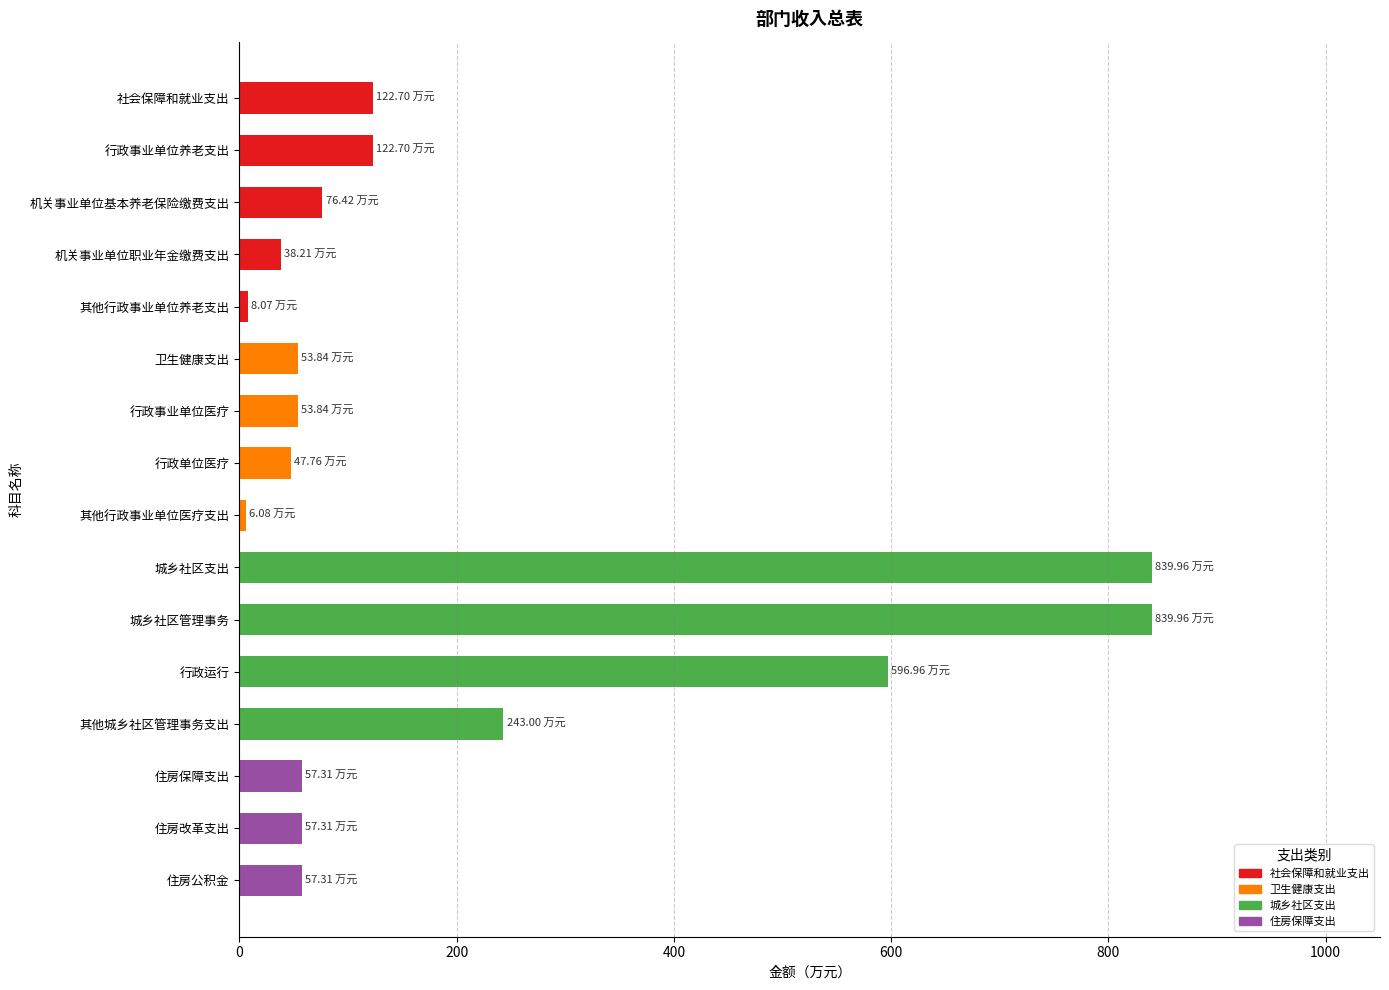

Approximately how many times larger is the value at 行政事业单位养老支出 compared to 住房保障支出?

2.1